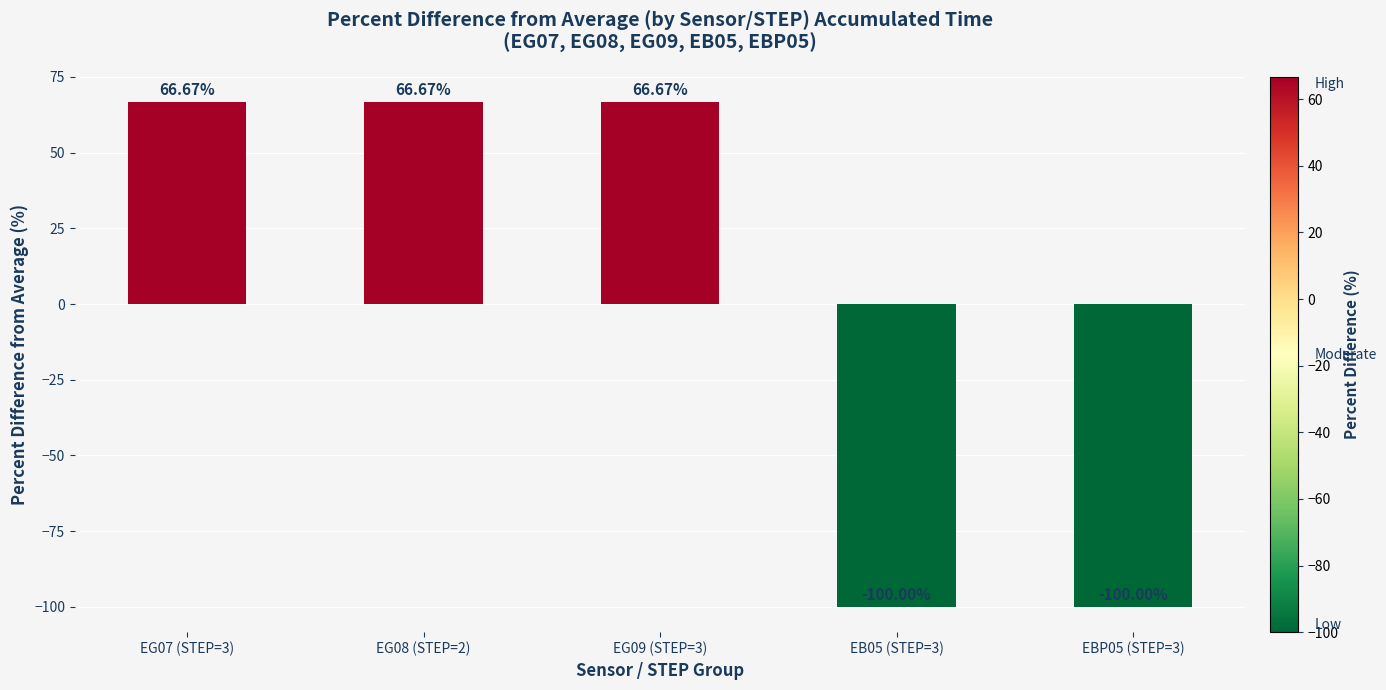

What is the change in value from EG09 (STEP=3) to EB05 (STEP=3)?

-166.7